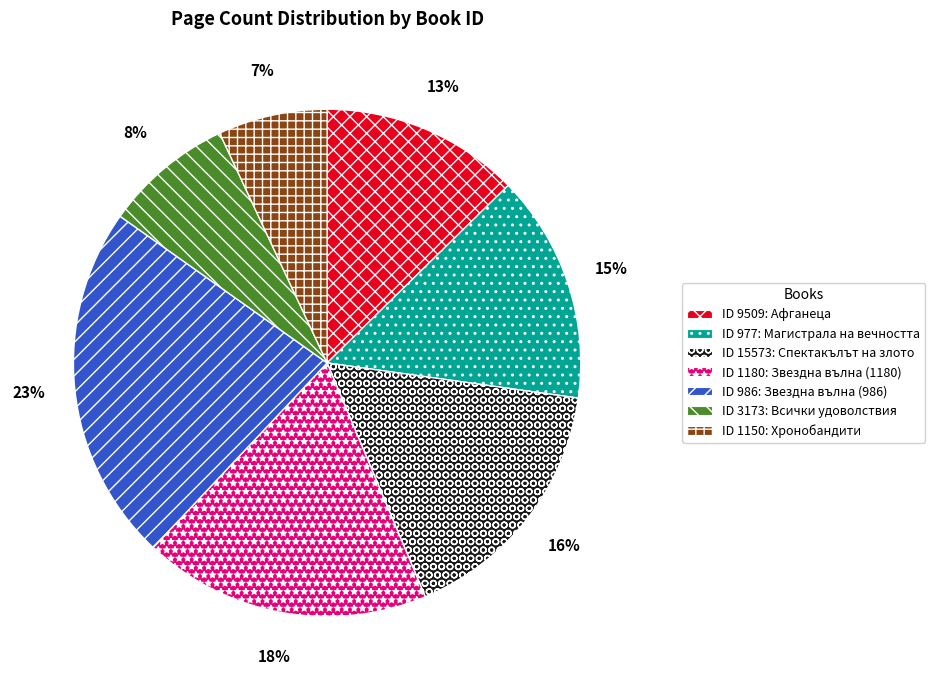

Is there any slice that represents more than half of the pie?

No